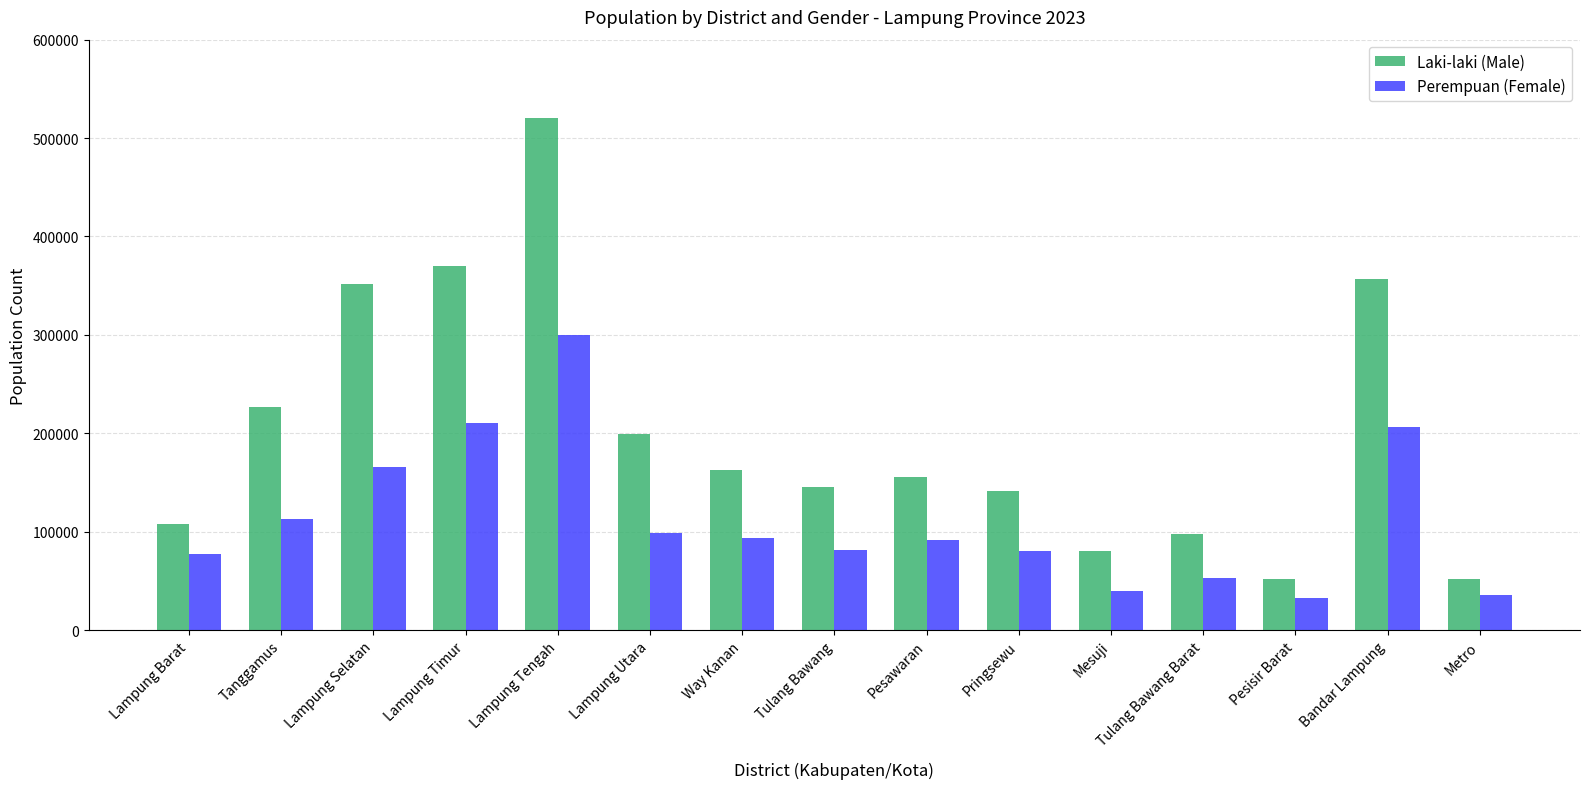

What is the minimum value shown in the chart?

32182